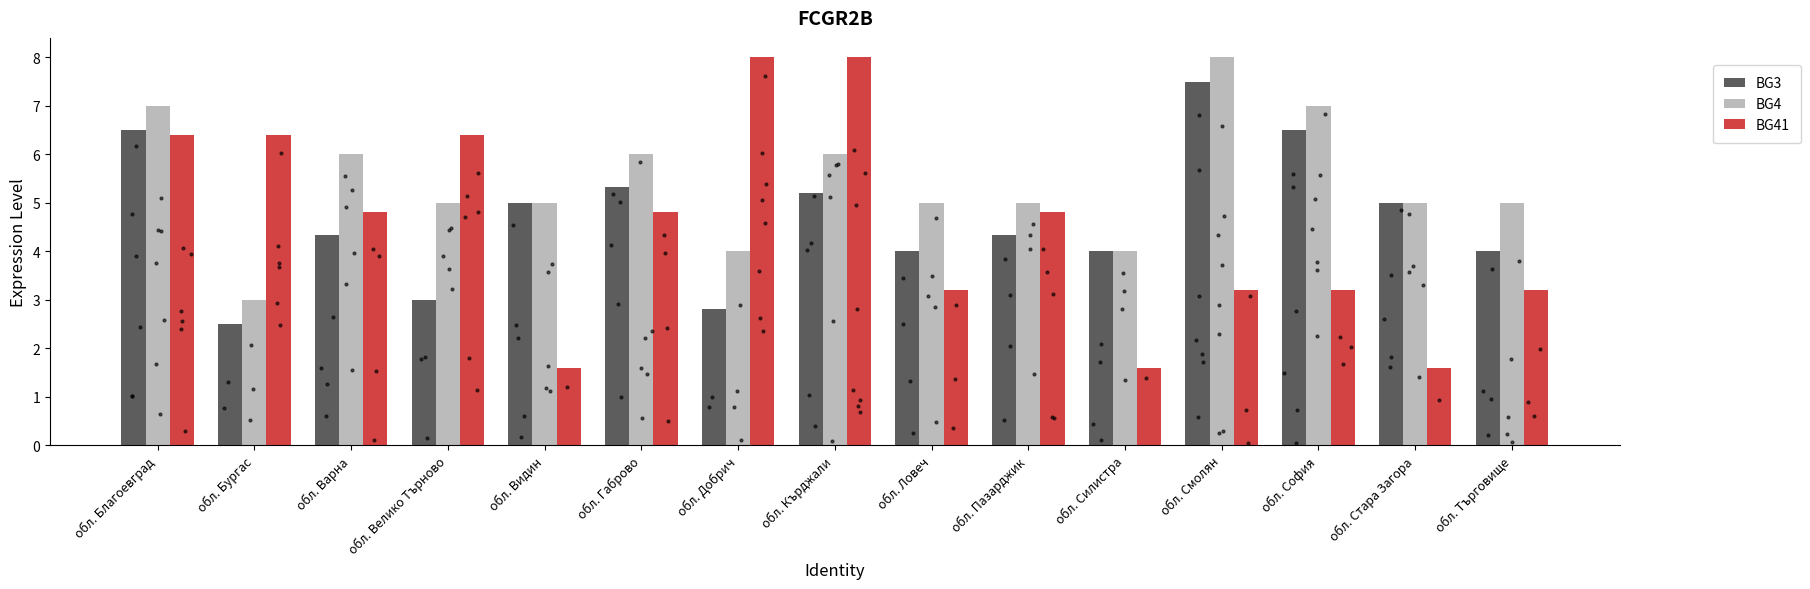

What are all the series names shown in the legend?

BG3, BG4, BG41